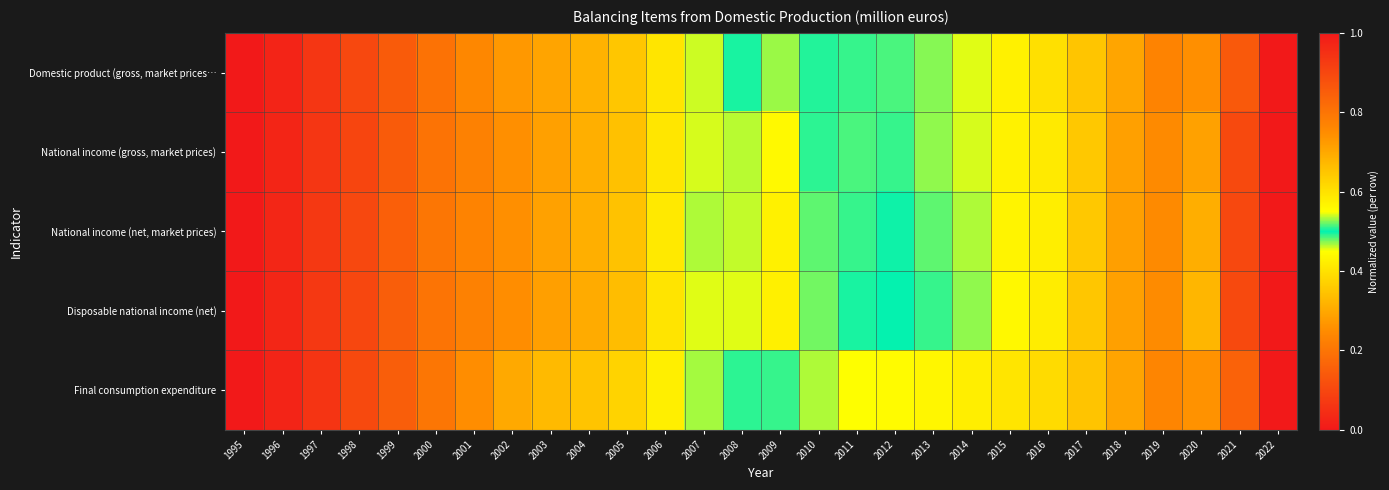

At which category does the chart reach its peak across all series?

2022